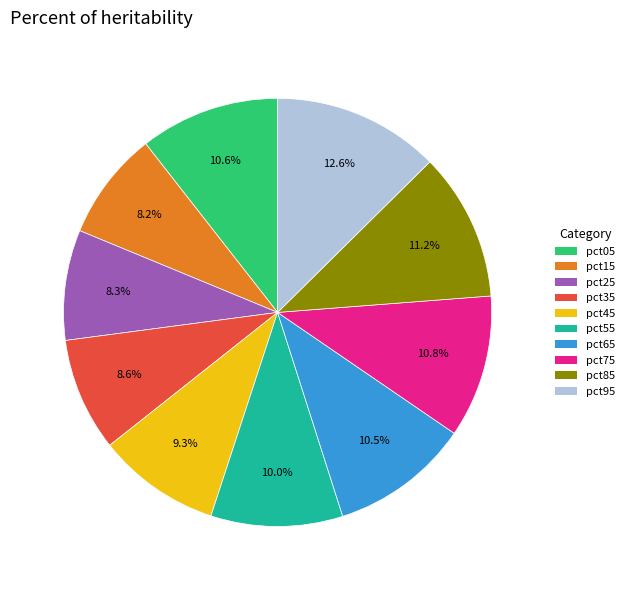

What is the total percentage of pct85 and pct75?

22.0%